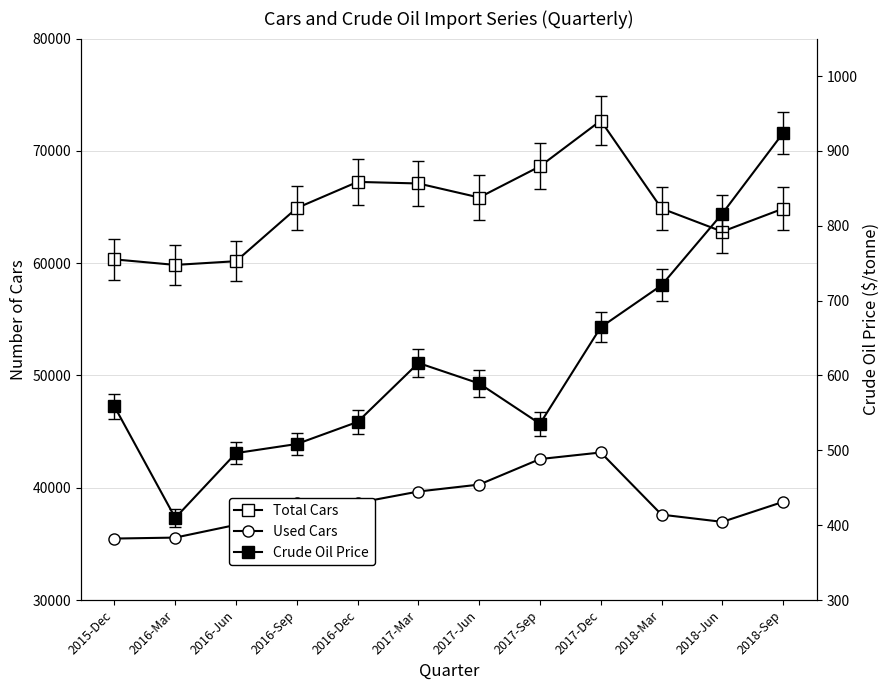

Where is the first local minimum for Used Cars?

2018-Jun